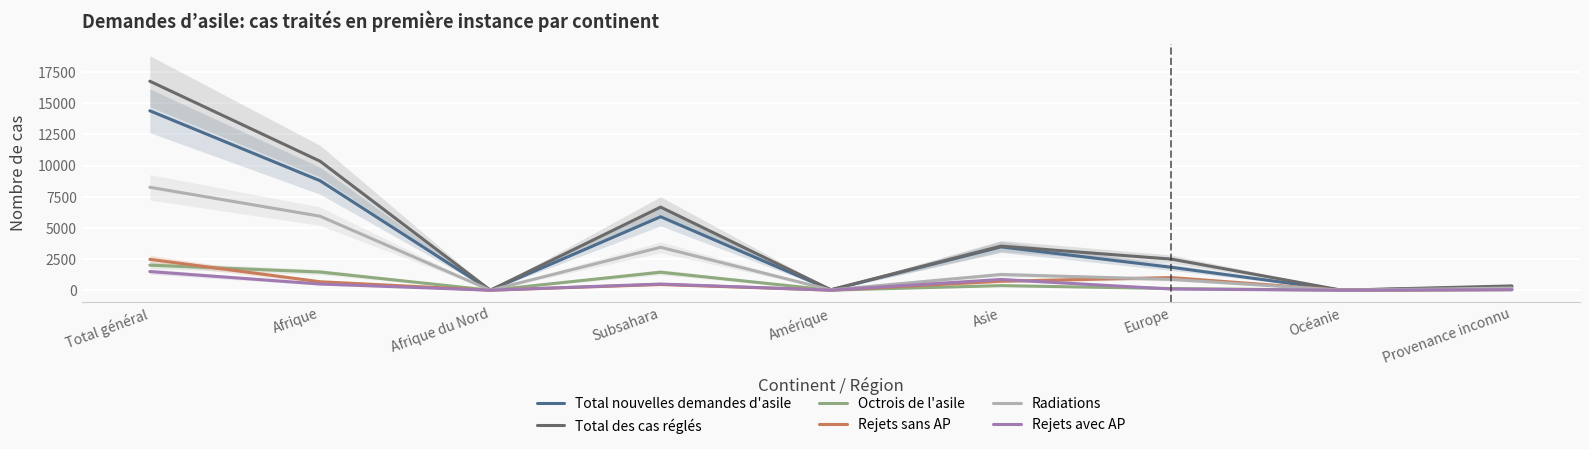

What is the label of the 4th point from the left?

Subsahara